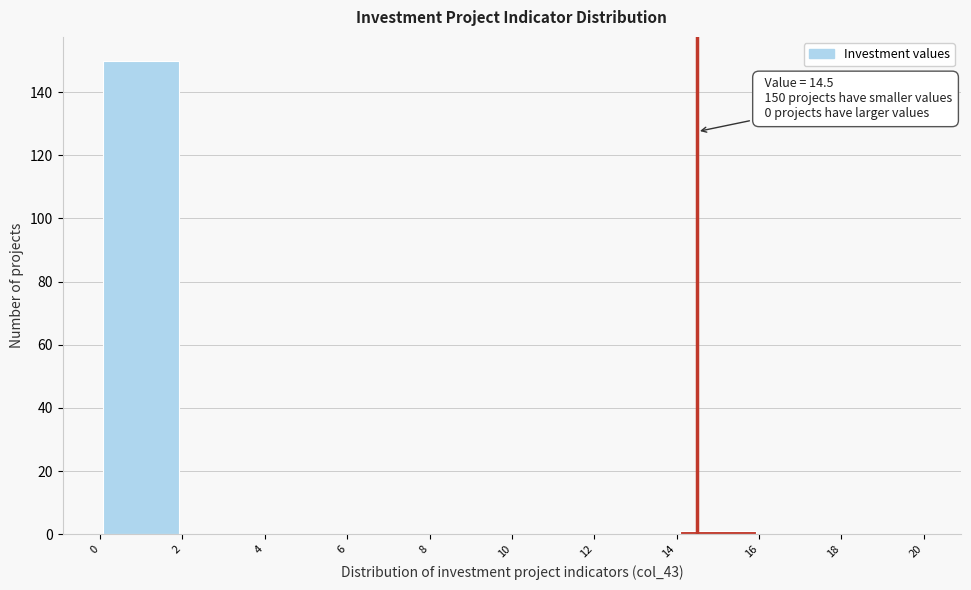

Over which range of the x-axis is the bar tallest?

0 to 2